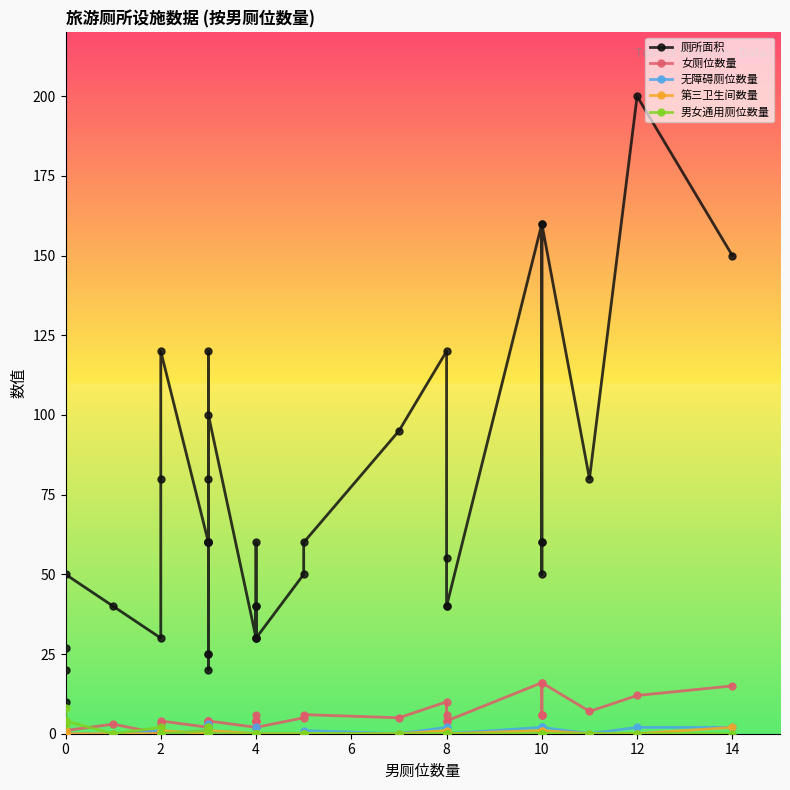

What is the value of the 无障碍厕位数量 point at the 12th from the left?

2